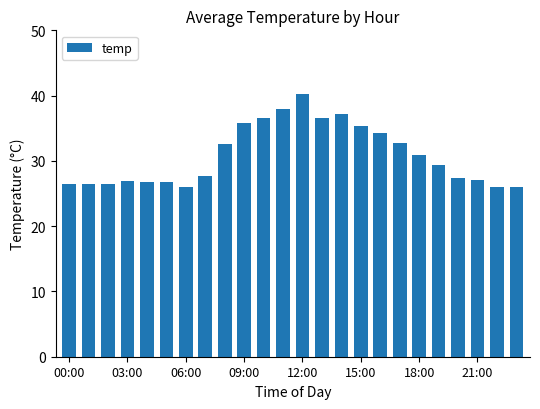

What is the smallest value displayed?

26.0